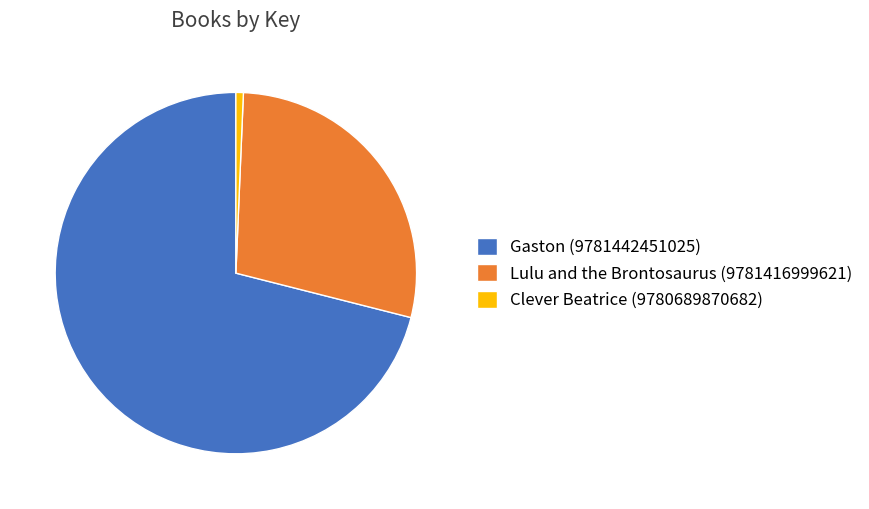

What is the largest slice in the pie chart?

Gaston (9781442451025)